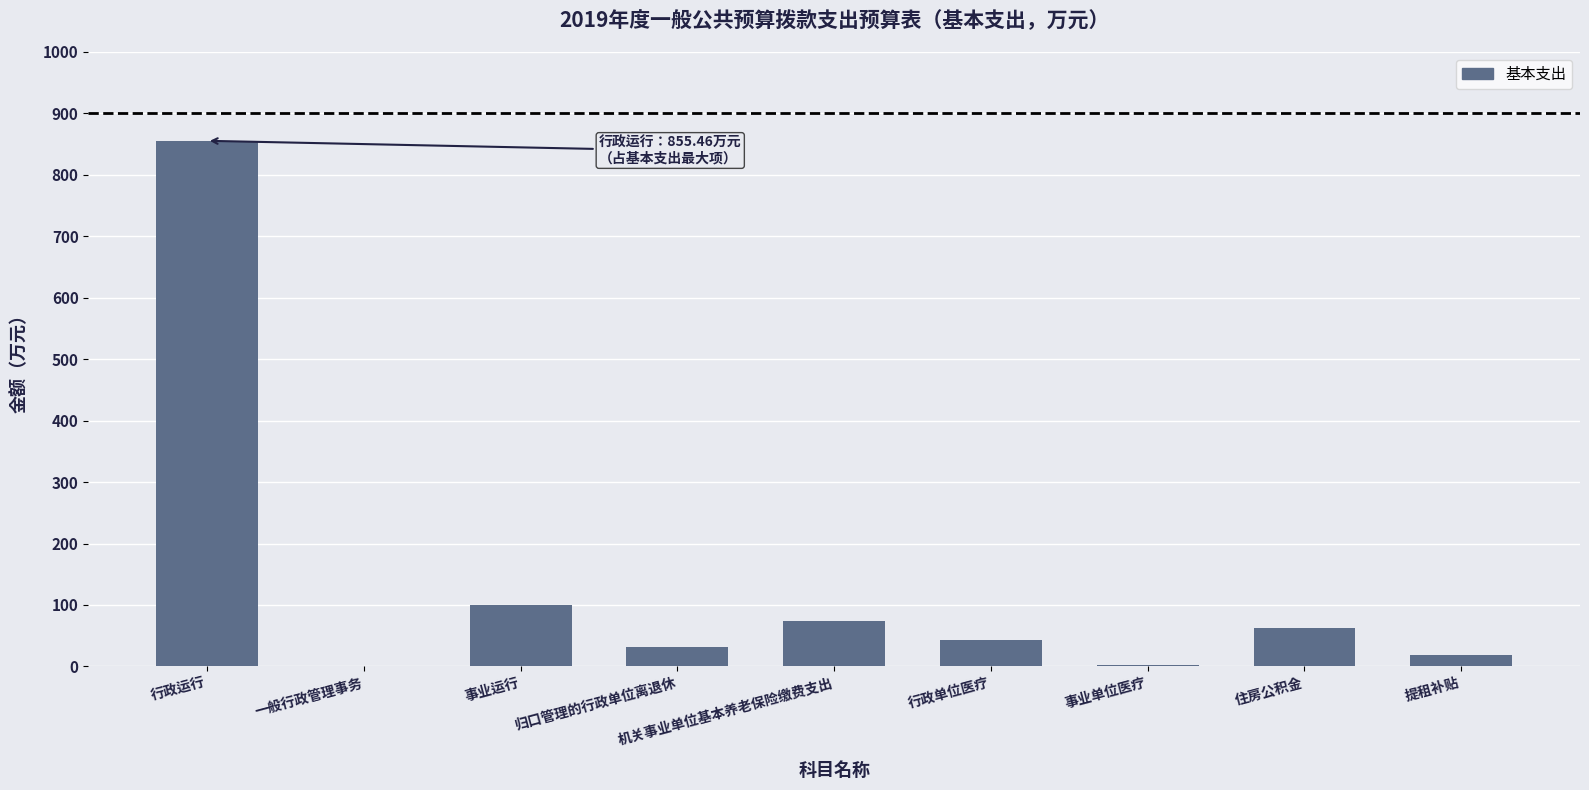

What is the average value?

131.7